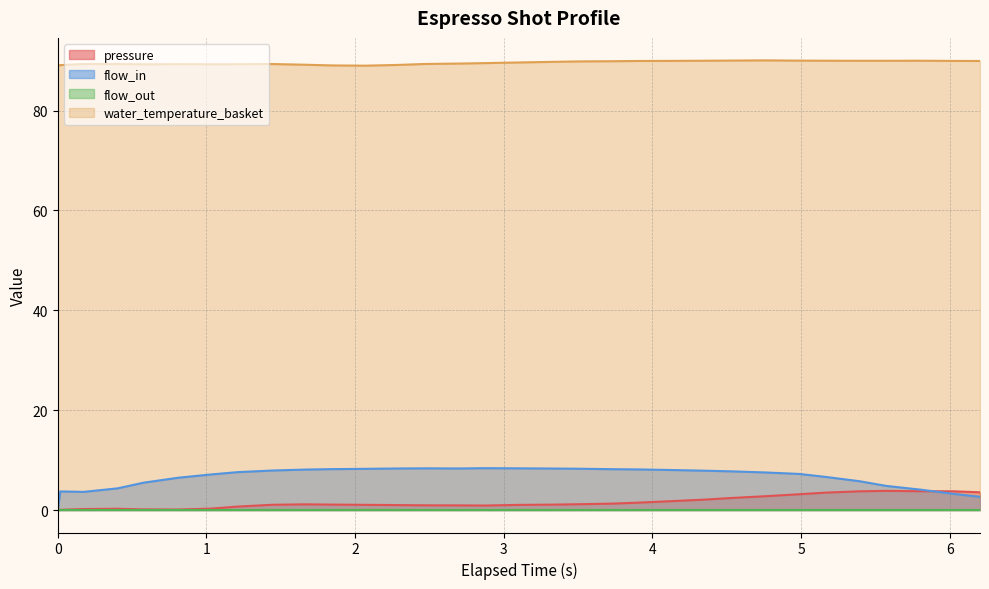

What is the value of the water_temperature_basket point at the 12th from the left?

89.0